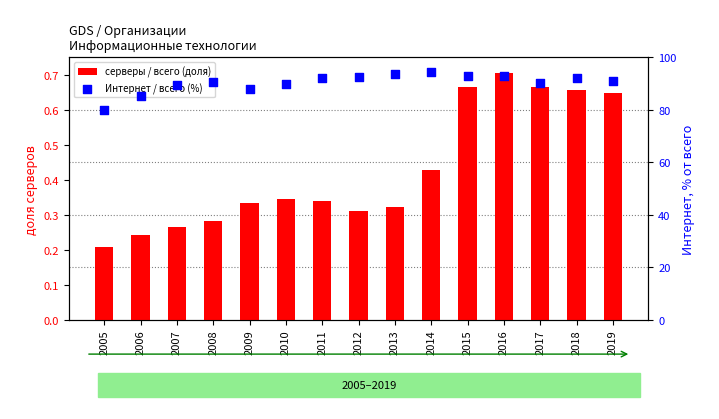

At how many categories does at least one series exceed 41?

15